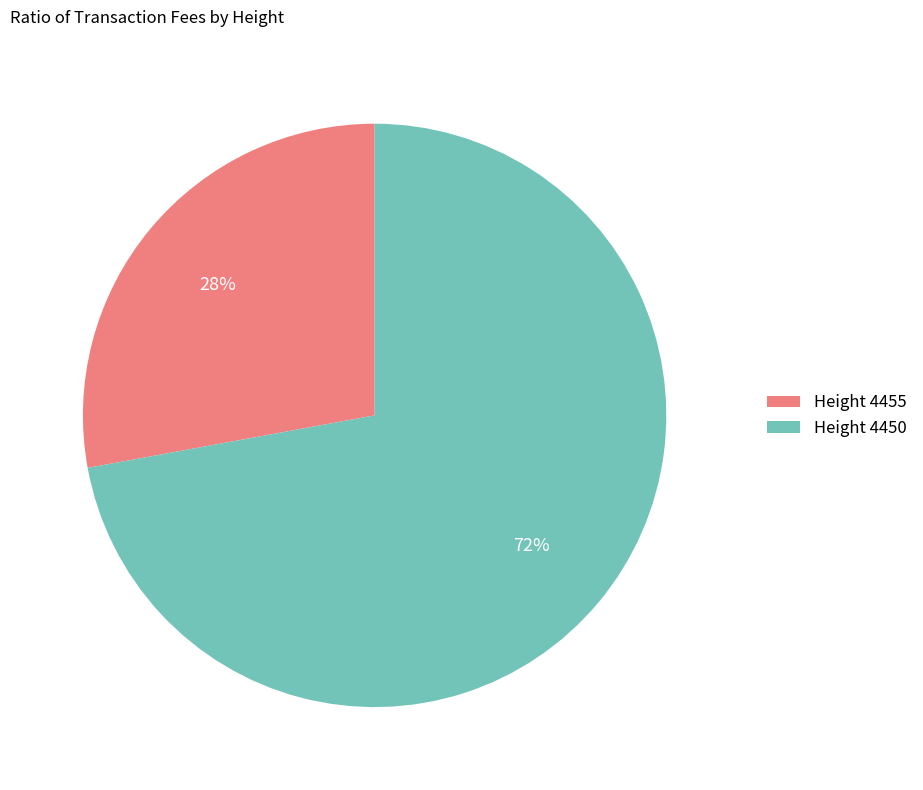

To the nearest percent, what is the difference between the Height 4450 and Height 4455 slice percentages?

44%